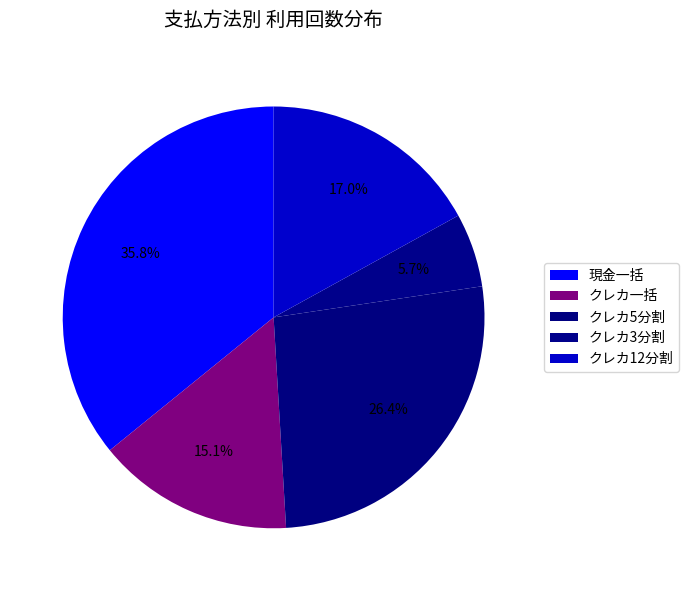

What percentage is NOT represented by クレカ3分割?

94.3%